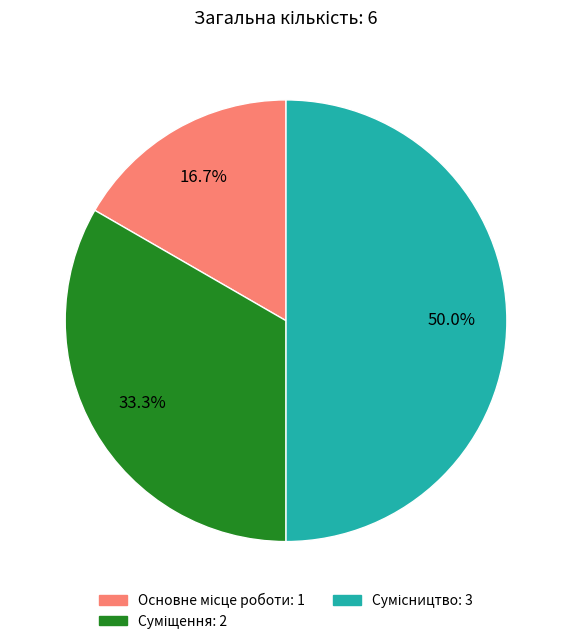

What is the smallest slice in the pie chart?

Основне місце роботи